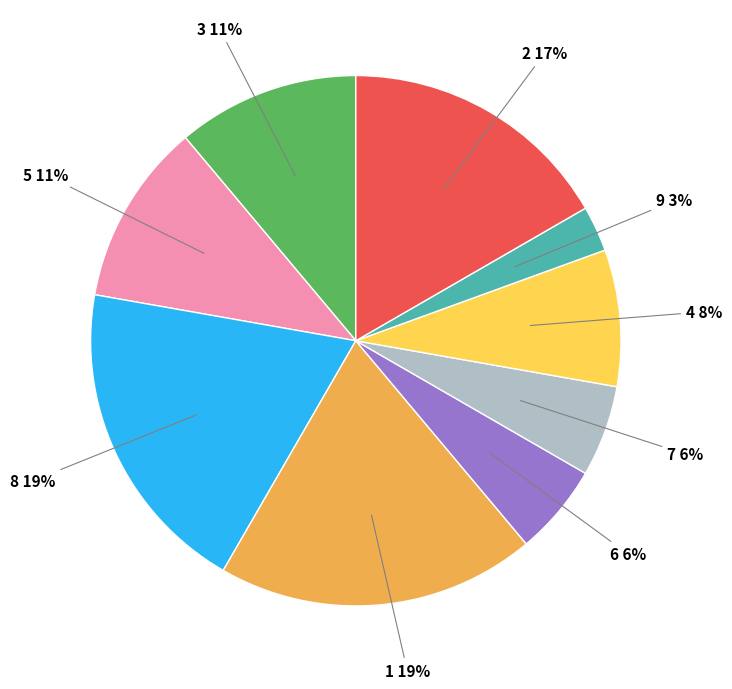

To the nearest percent, what is the average slice percentage?

11%